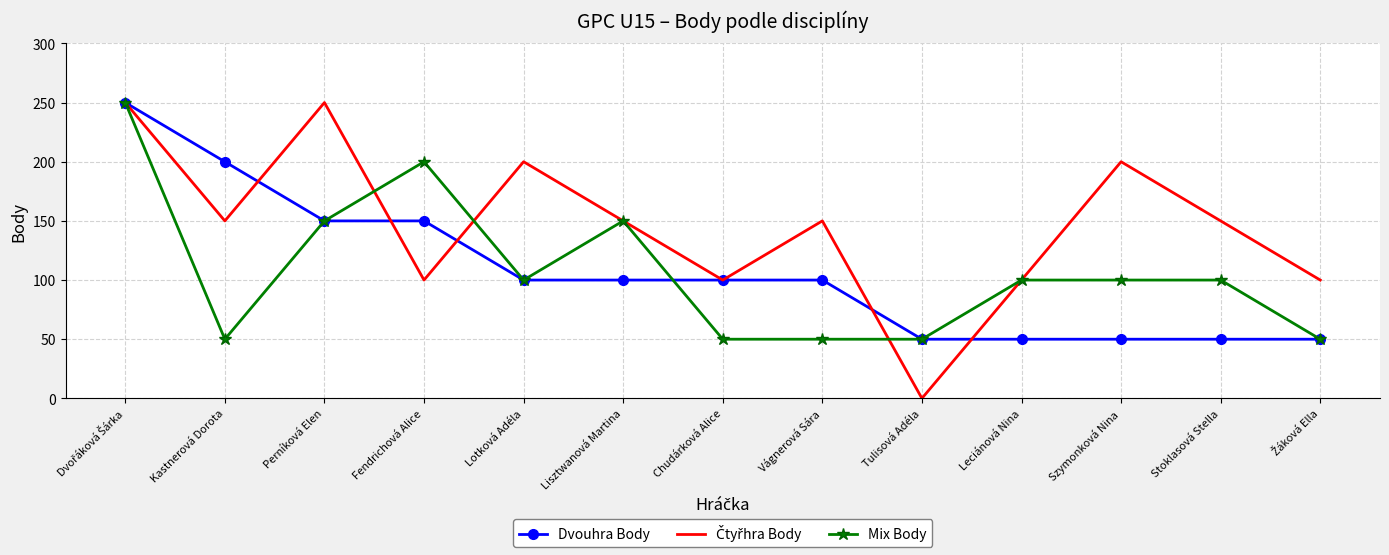

What is the highest value of the Mix Body series?

250